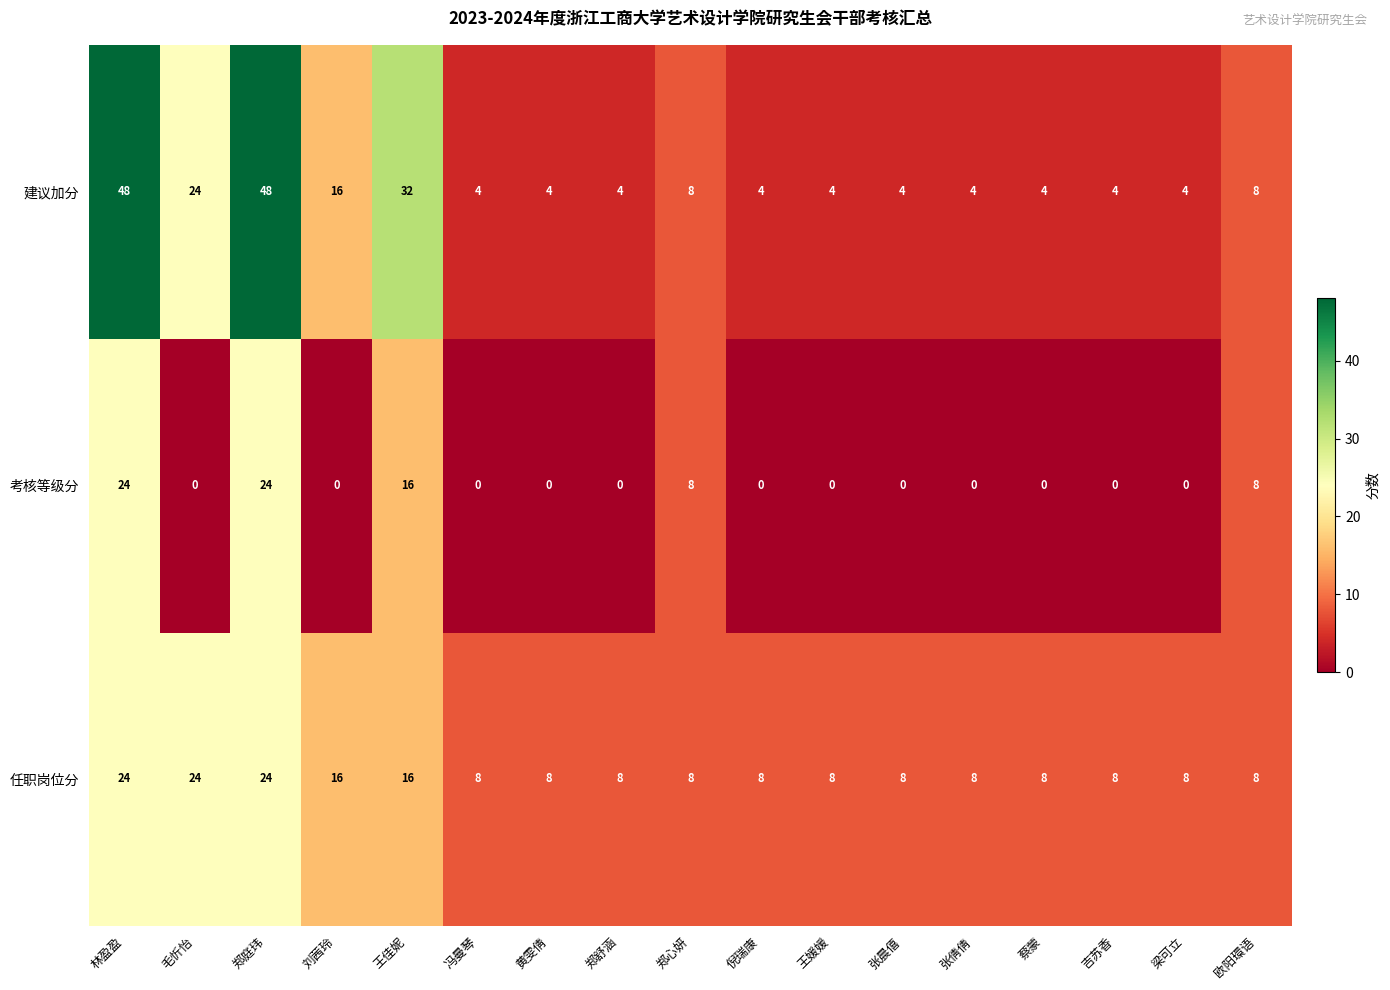

What is the total value across all series at 郑庭玮?

96